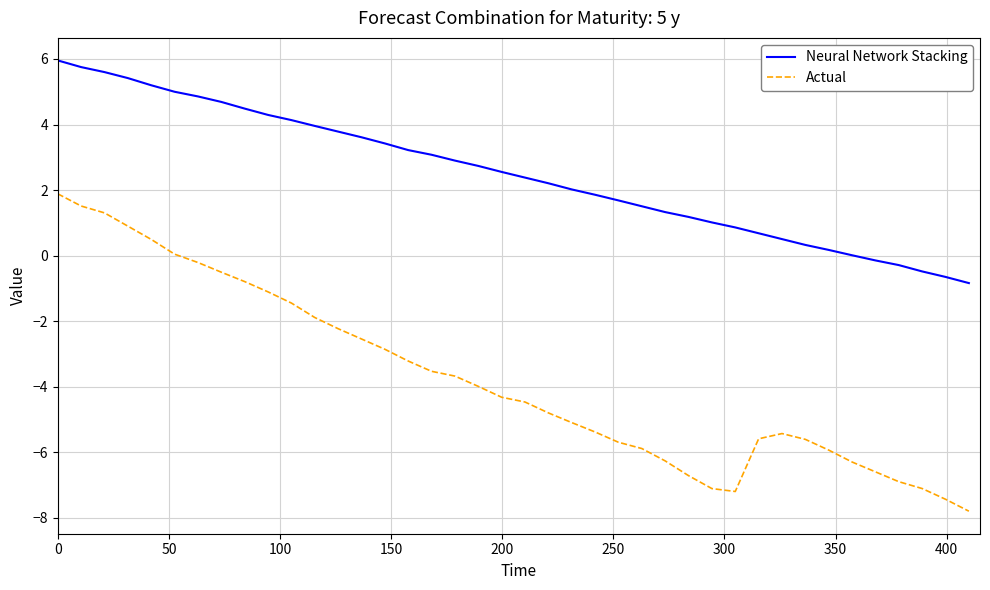

True or false: Neural Network Stacking and Actual cross at least once.

False